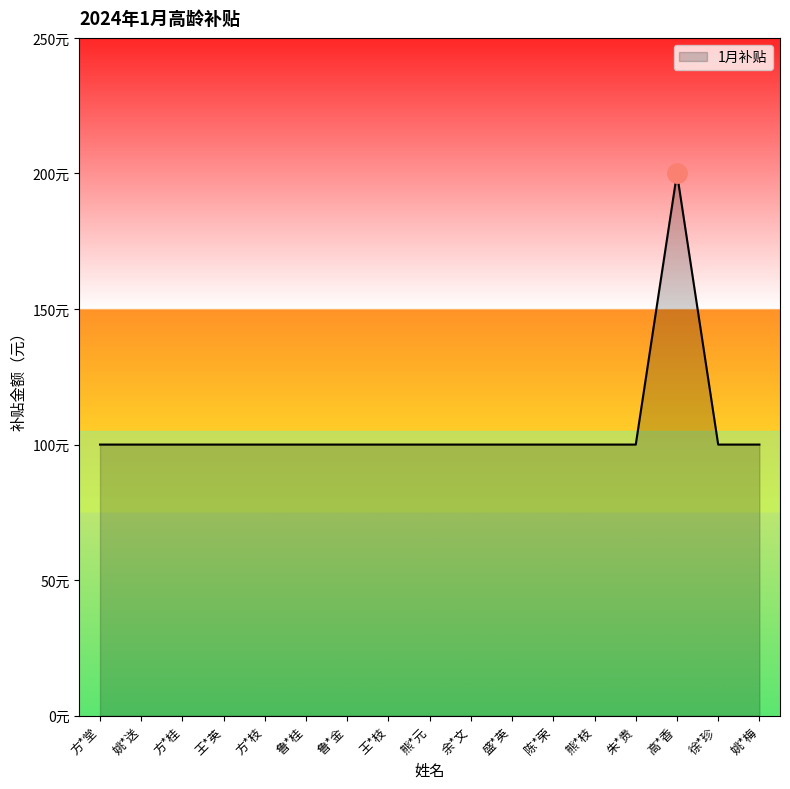

Where is the first local maximum?

高*香